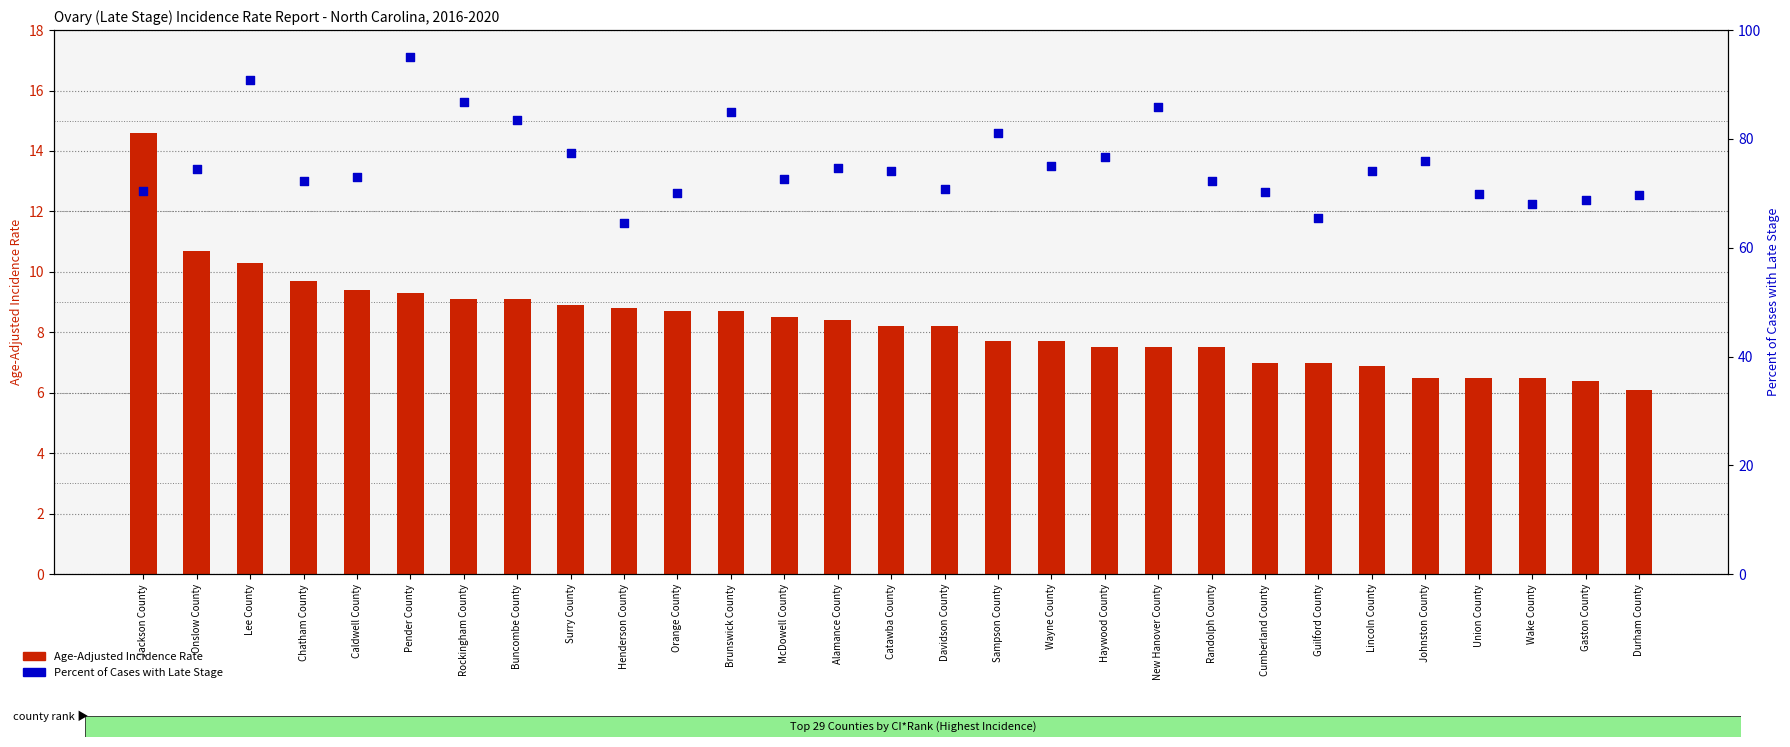

Is the value of Percent of Cases with Late Stage at Union County greater than the value of Age-Adjusted Incidence Rate at Chatham County?

Yes